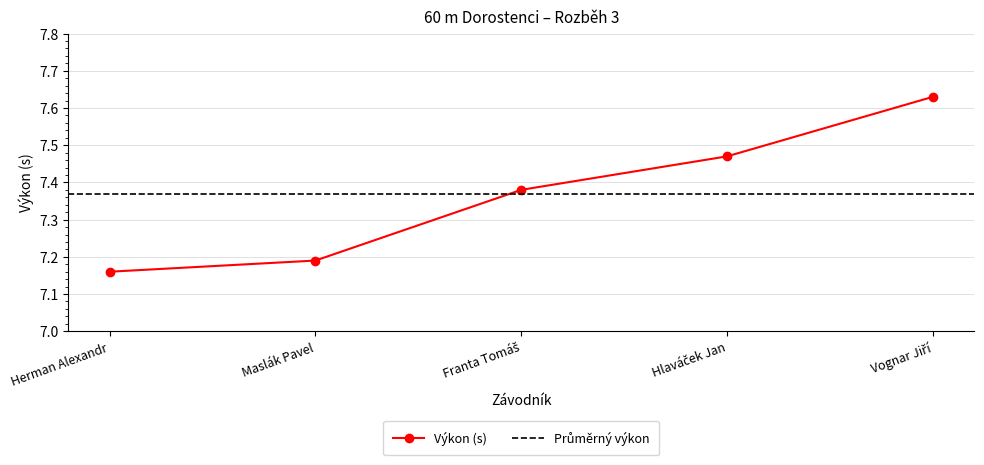

Reading left to right, what are all the values shown in this chart?

Herman Alexandr=7.2	Maslák Pavel=7.2	Franta Tomáš=7.4	Hlaváček Jan=7.5	Vognar Jiří=7.6